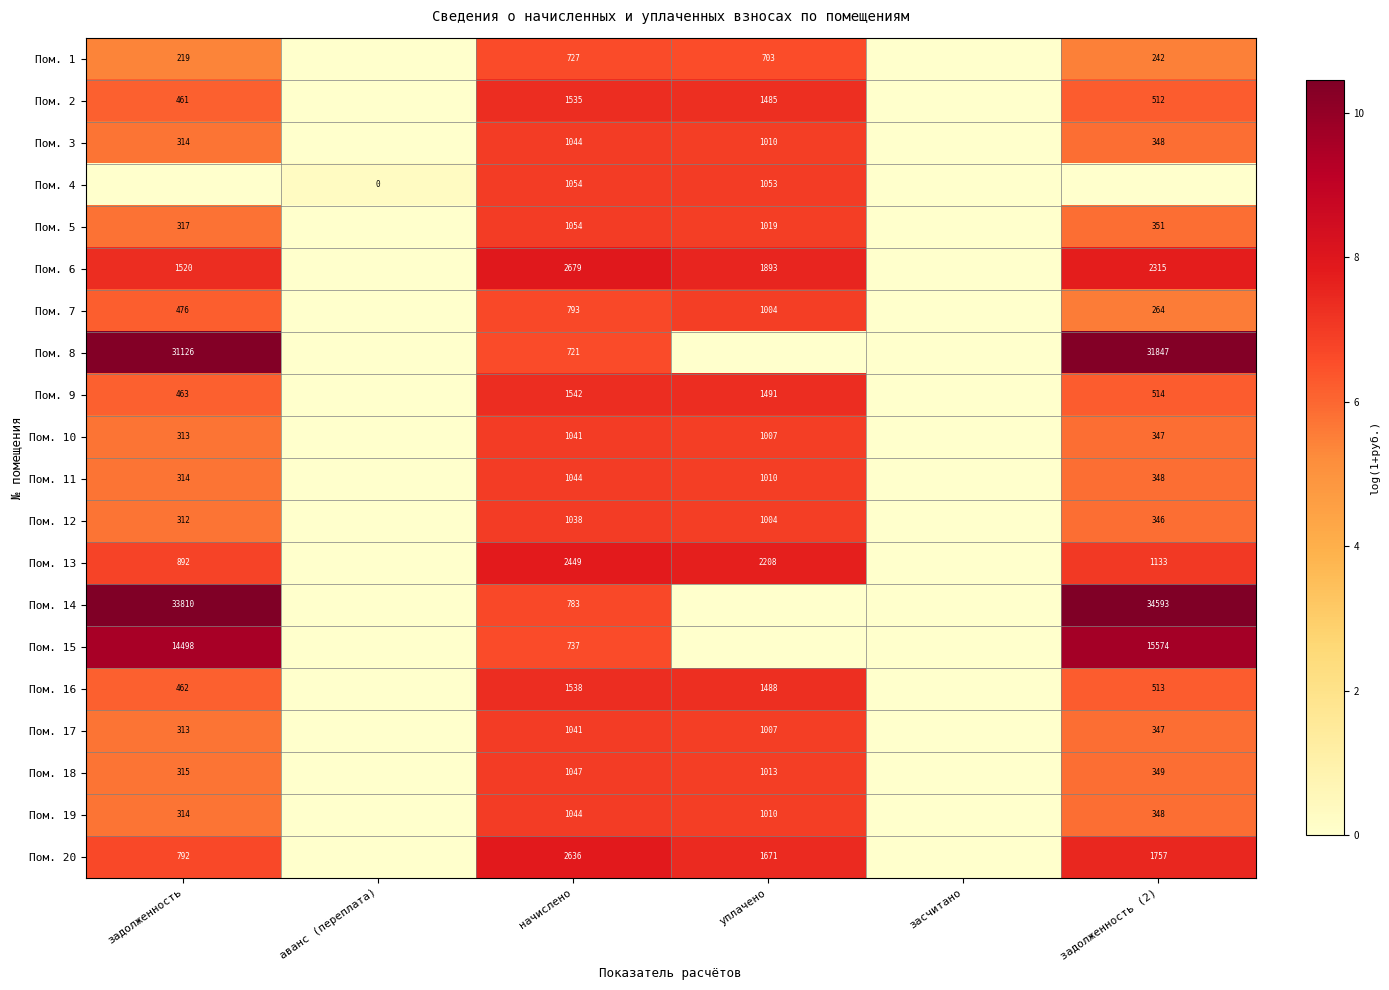

What is the difference between the highest and lowest values at начислено?

1958